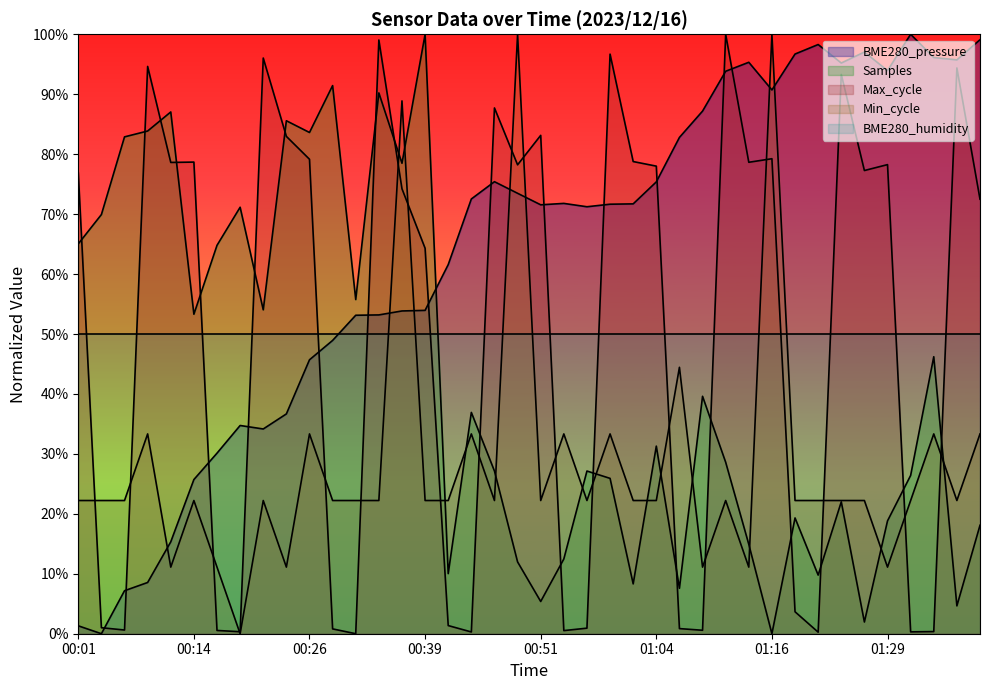

Which series has the largest total across all categories?

BME280_pressure